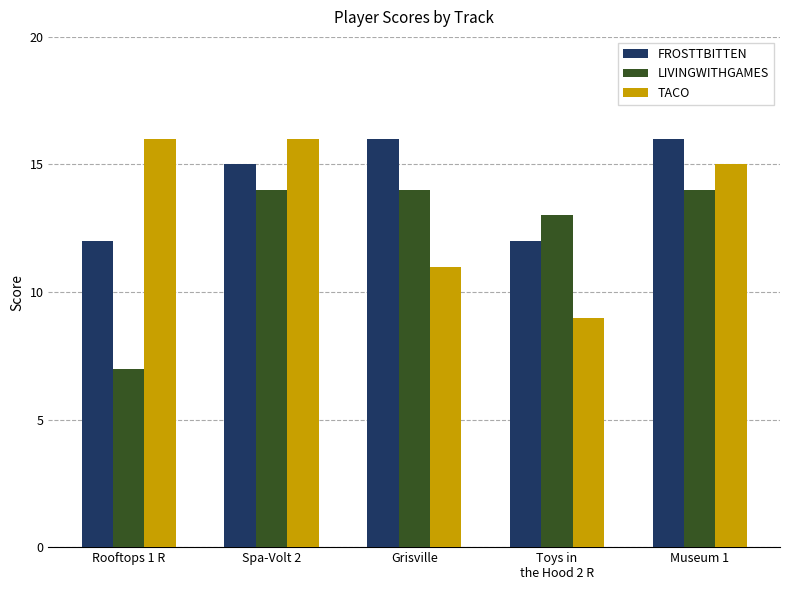

What is the sum of the TACO values at Spa-Volt 2 and Grisville?

27